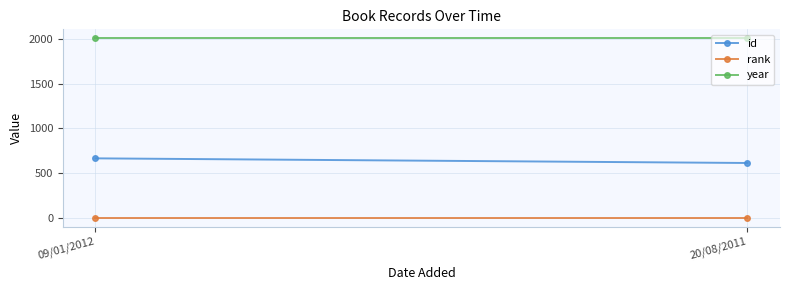

Rank the series by their maximum value, from highest to lowest.

year, id, rank